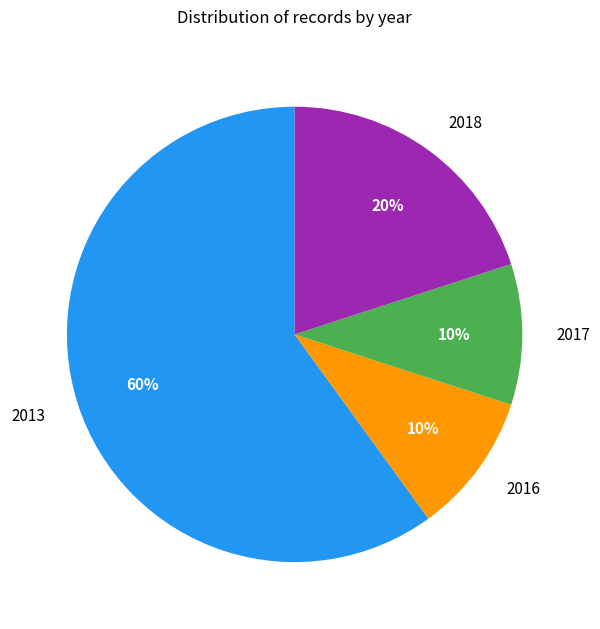

To the nearest percent, what portion does 2013 represent?

60%